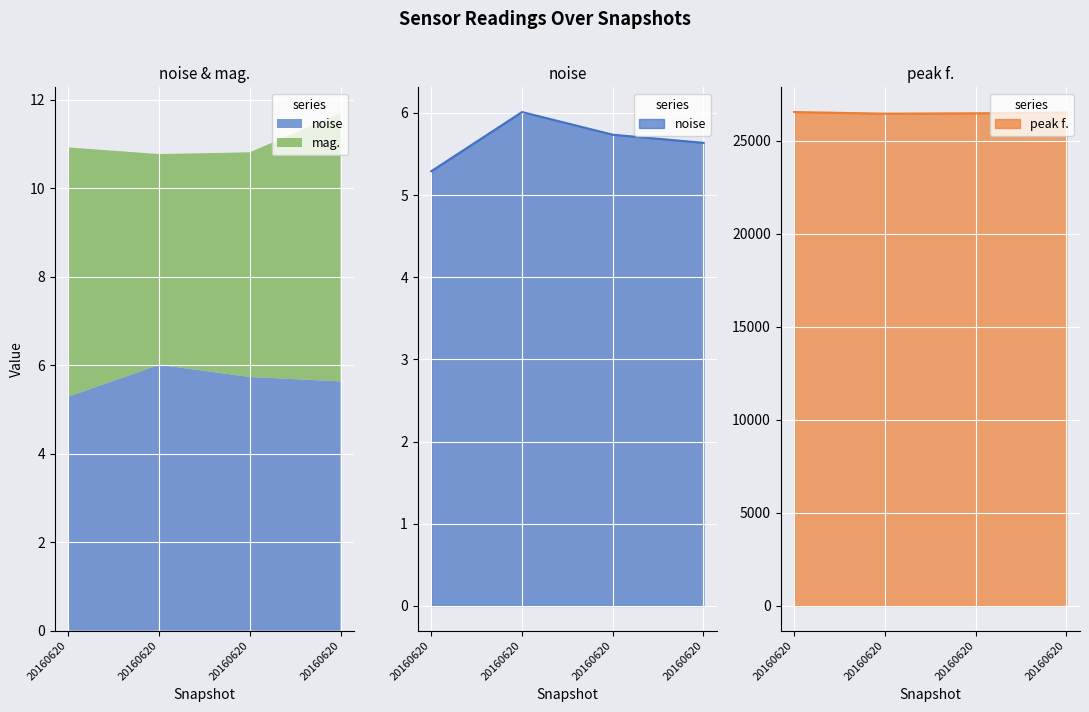

What is the difference between the peak f. values at 20160620070205055 and 20160620070005906?

68.8